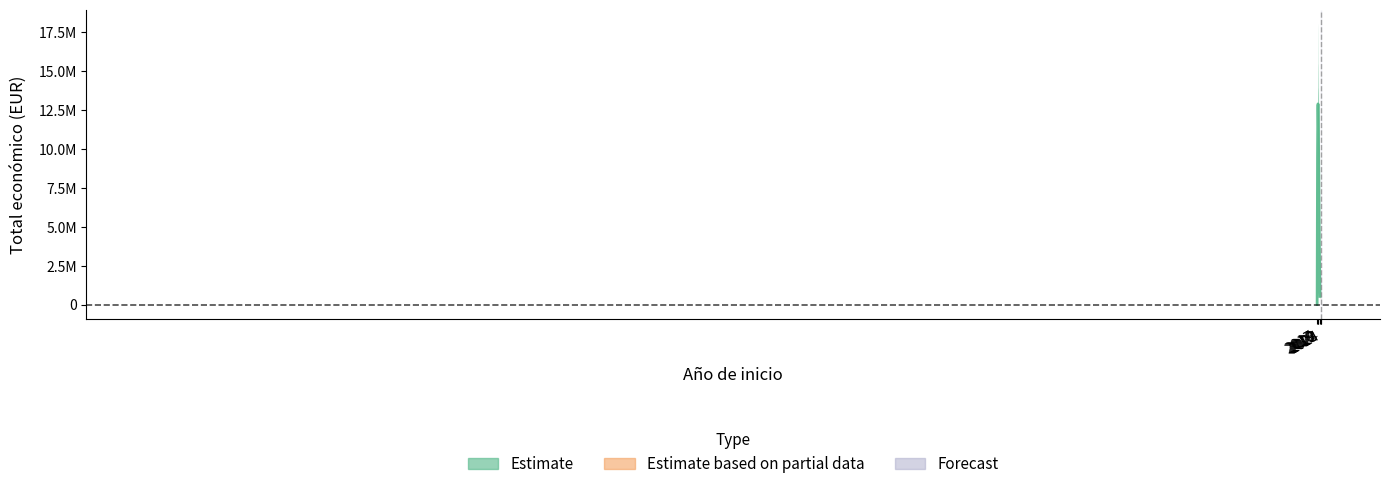

What is the sum of the Total economico values at 7 and 19?

11250157